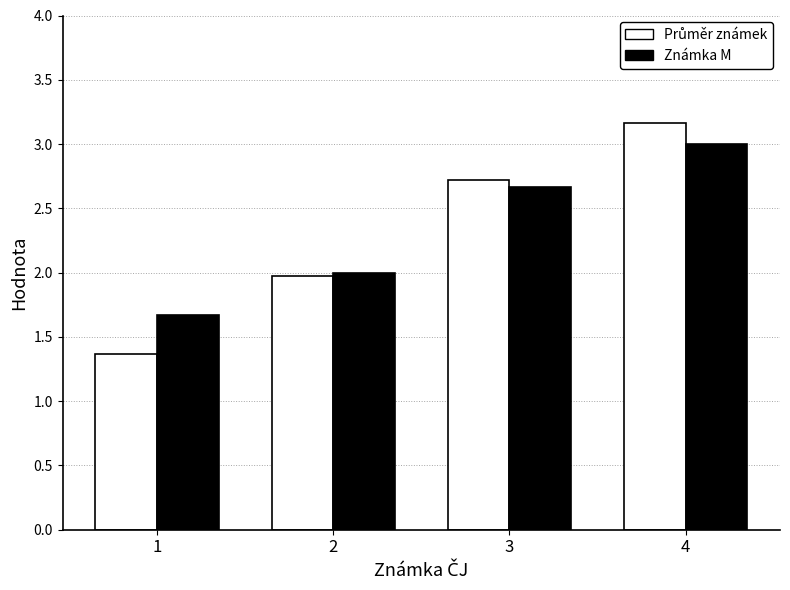

What is the maximum value for Známka M?

3.0